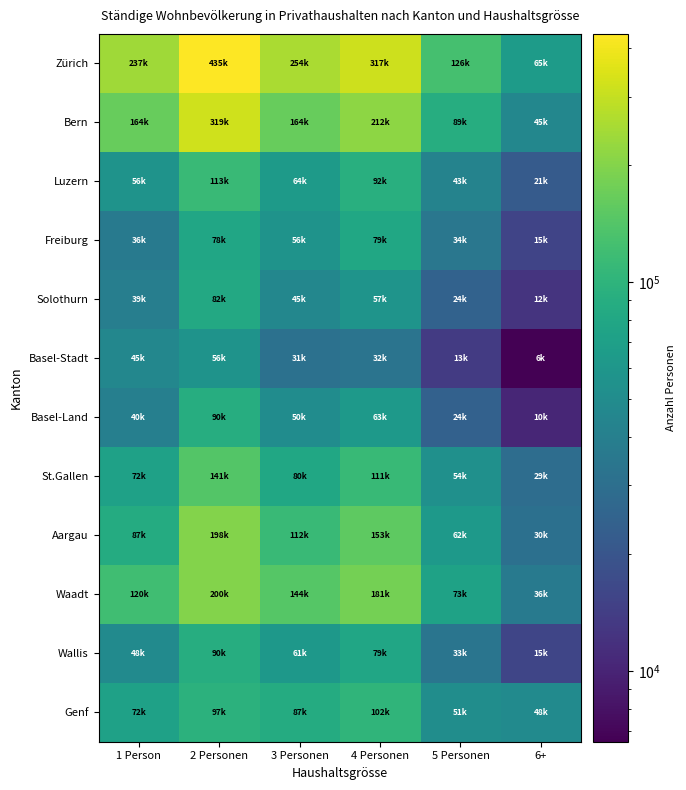

What is the minimum value shown in the chart?

6571